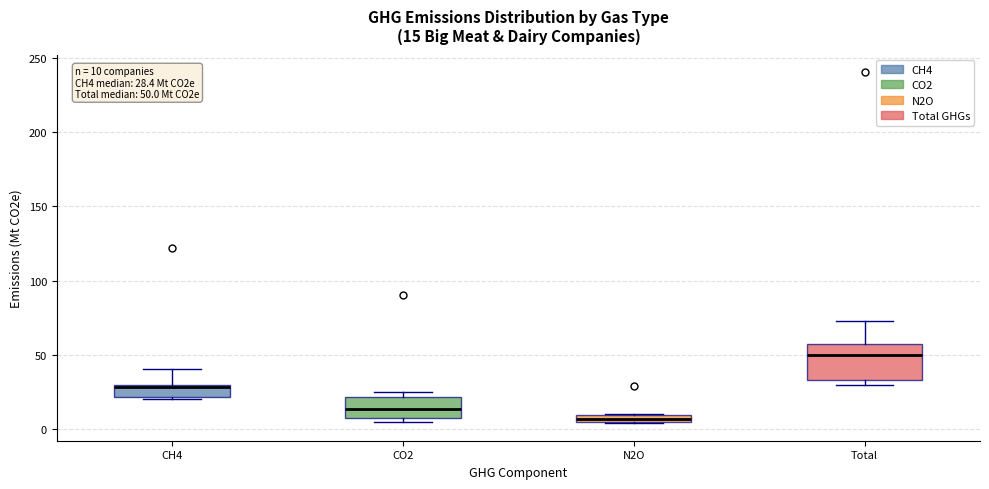

Which box has the highest median line?

Total